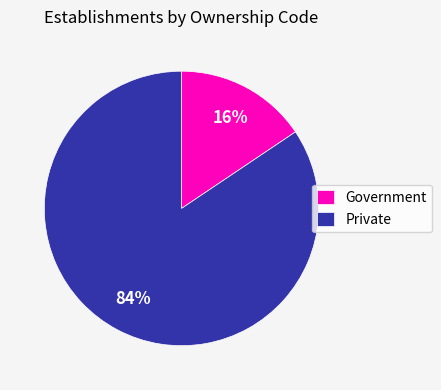

Count the number of slices in the pie.

2